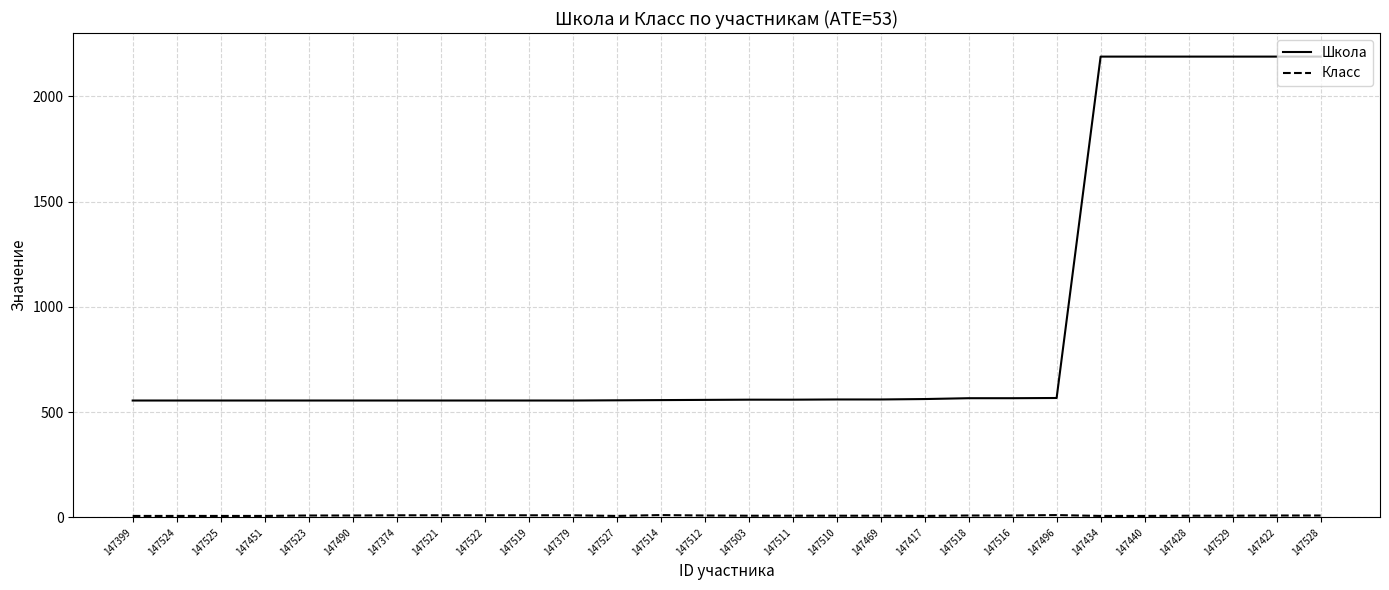

Which series has the largest total across all categories?

Школа